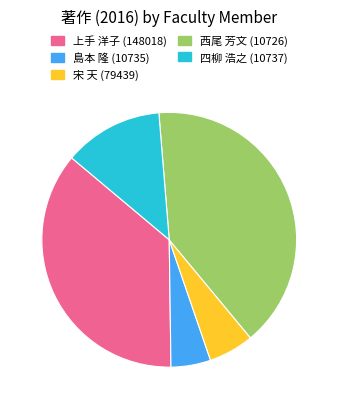

Is the sum of 宋 天 (79439) and 上手 洋子 (148018) greater than half?

No